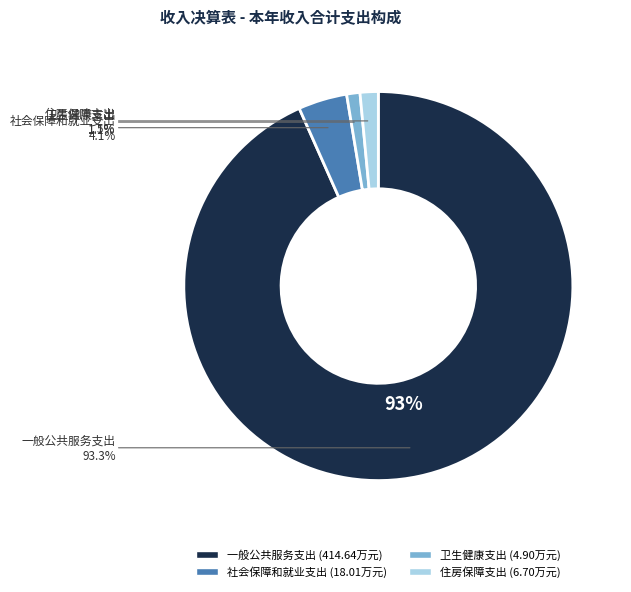

Do 住房保障支出 and 社会保障和就业支出 together represent more than half of the pie?

No